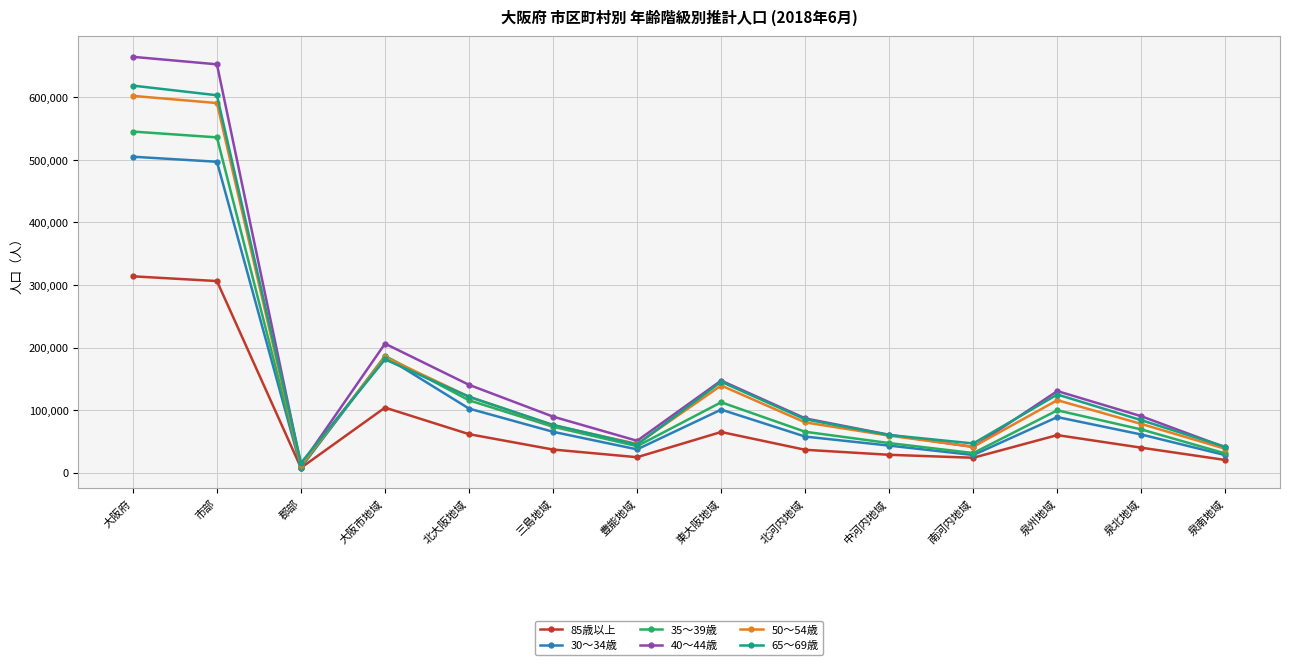

Does the chart display data point markers on the line(s)?

Yes